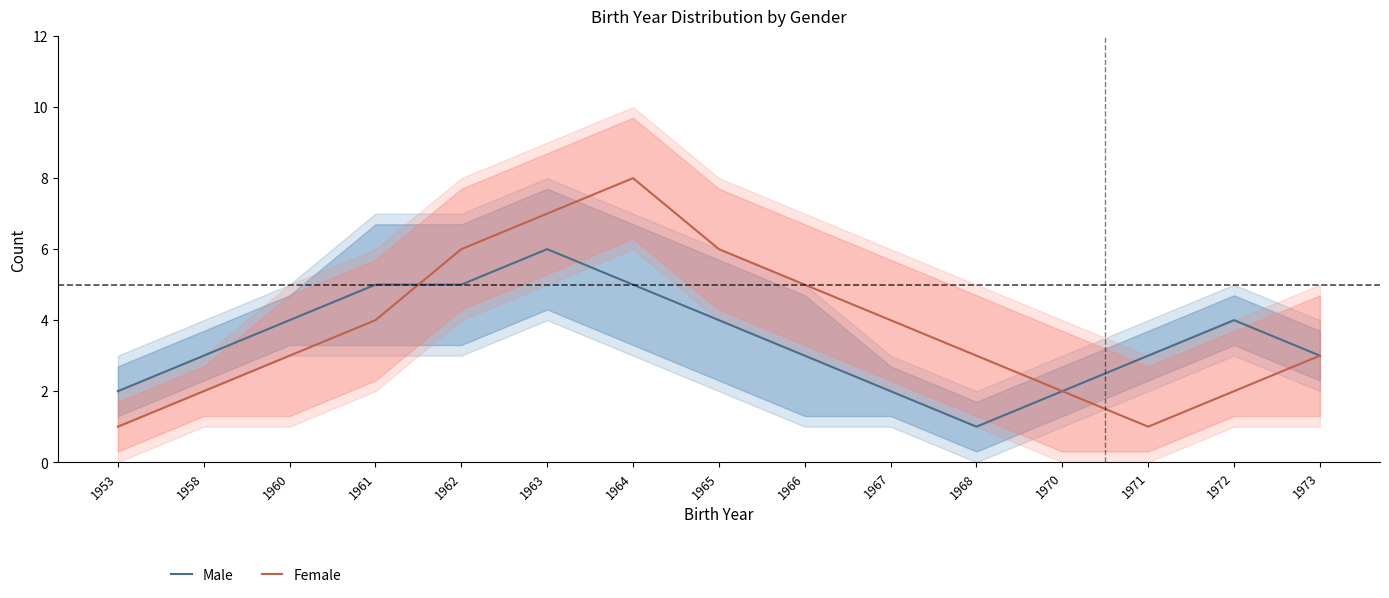

Reading left to right, list all the values displayed in this chart.

Male: 1953=2	1958=3	1960=4	1961=5	1962=5	1963=6	1964=5	1965=4	1966=3	1967=2	1968=1	1970=2	1971=3	1972=4	1973=3
Female: 1953=1	1958=2	1960=3	1961=4	1962=6	1963=7	1964=8	1965=6	1966=5	1967=4	1968=3	1970=2	1971=1	1972=2	1973=3